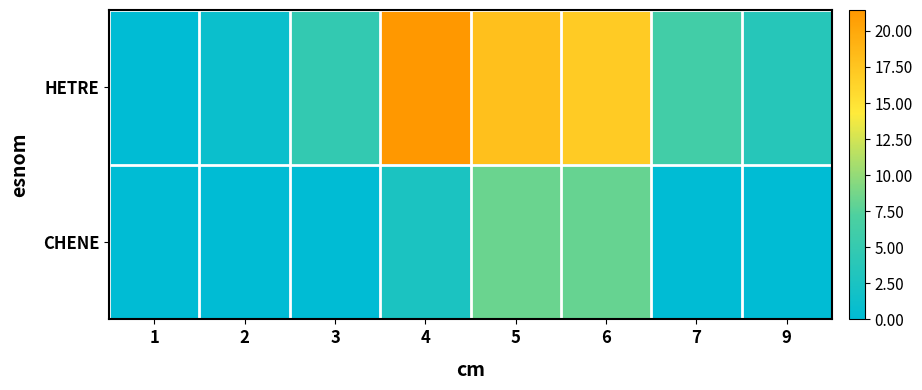

At which category is the sum across all series the highest?

5